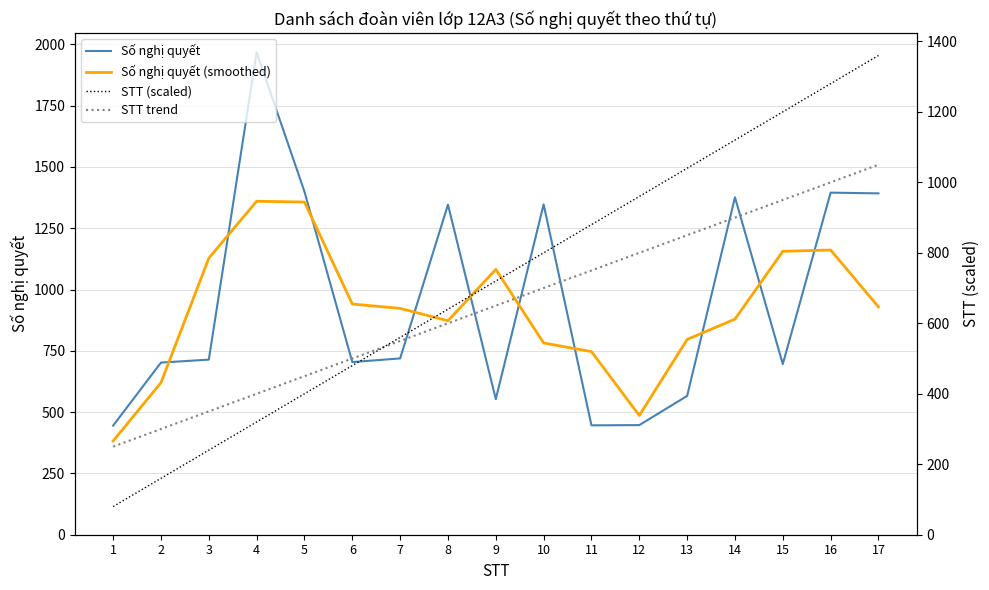

What are all the series names shown in the legend?

Số nghị quyết, Số nghị quyết (smoothed), STT (scaled), STT trend